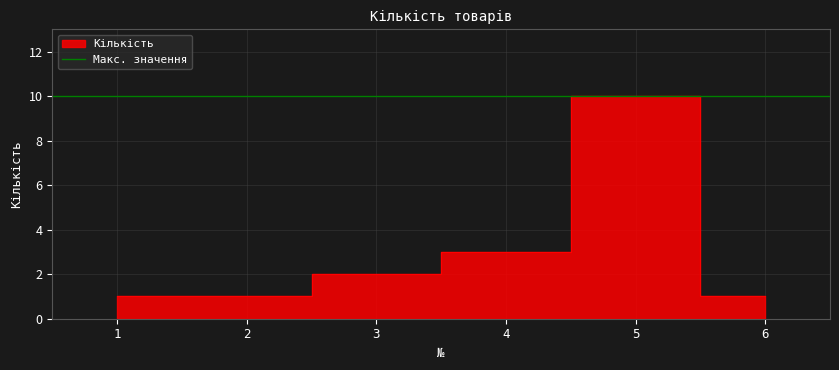

The value at 5 is 10. True or false?

True